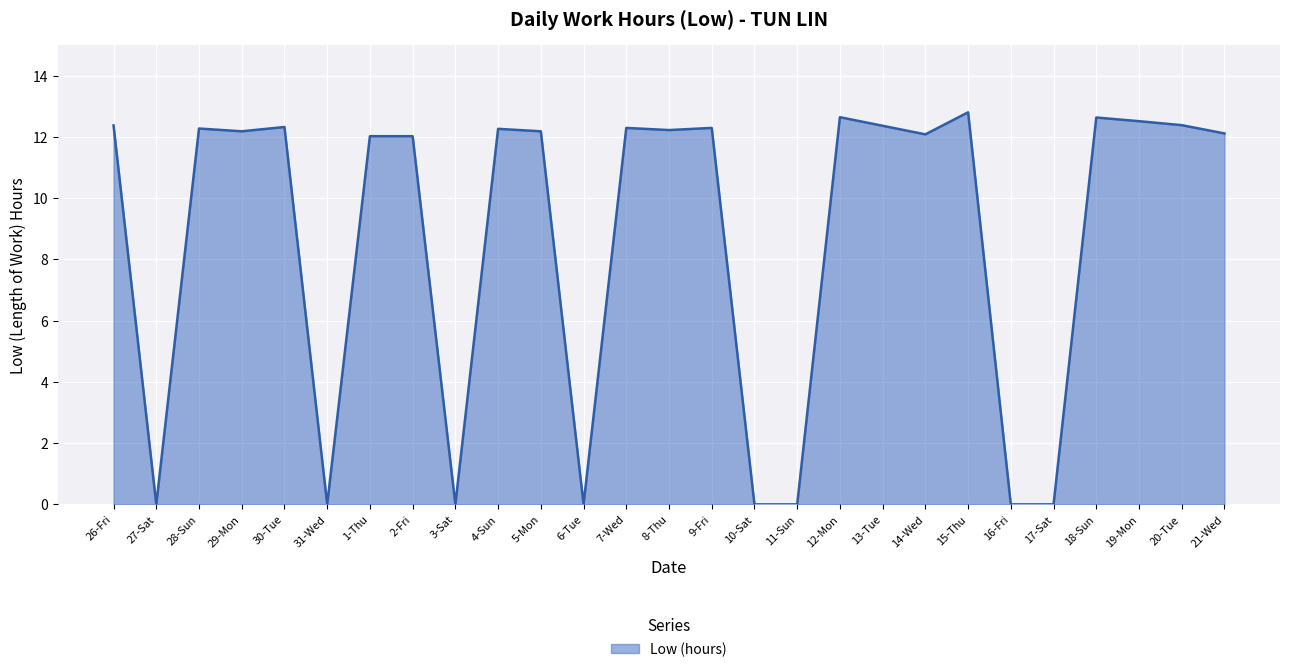

Which category has the highest value across all series?

15-Thu